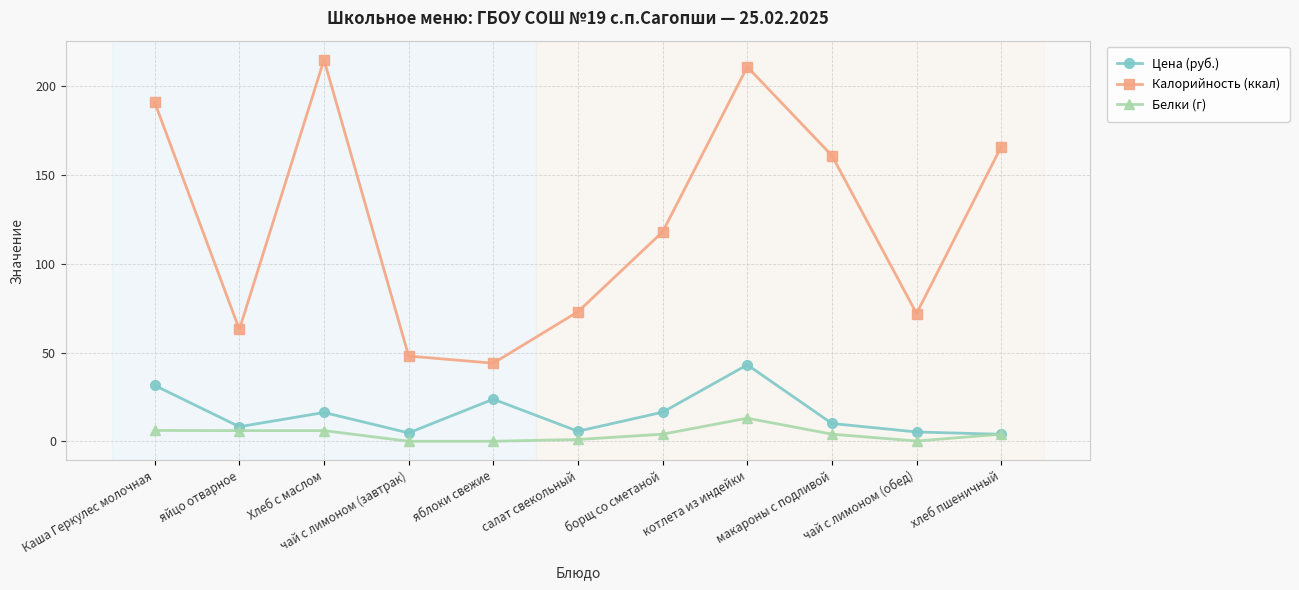

What is the maximum value for Белки (г)?

13.0